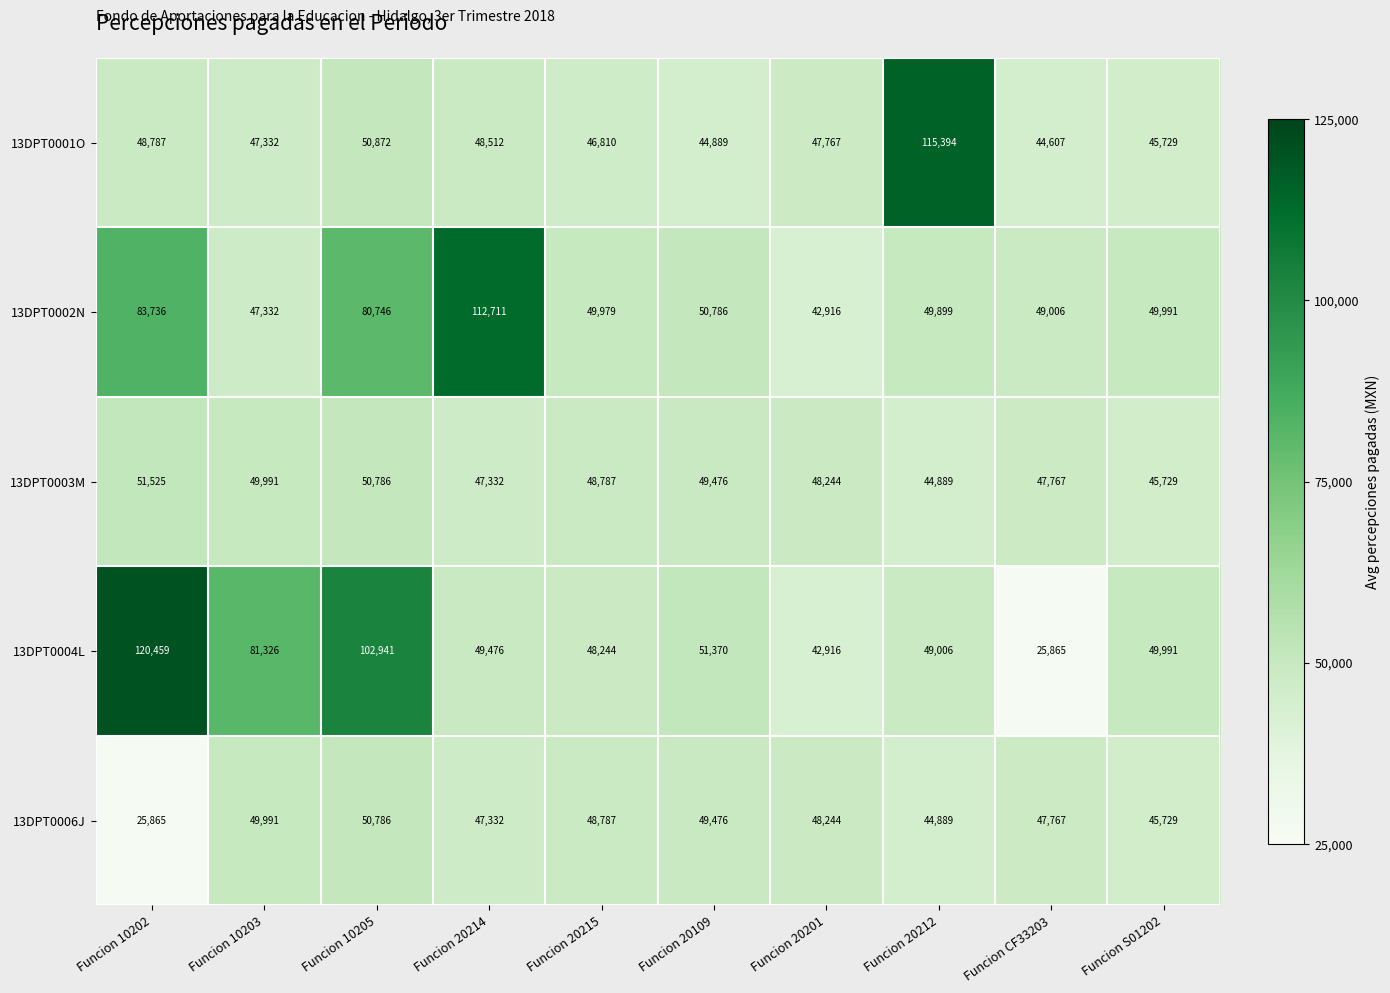

At which label does 13DPT0003M reach its minimum?

Funcion 20212